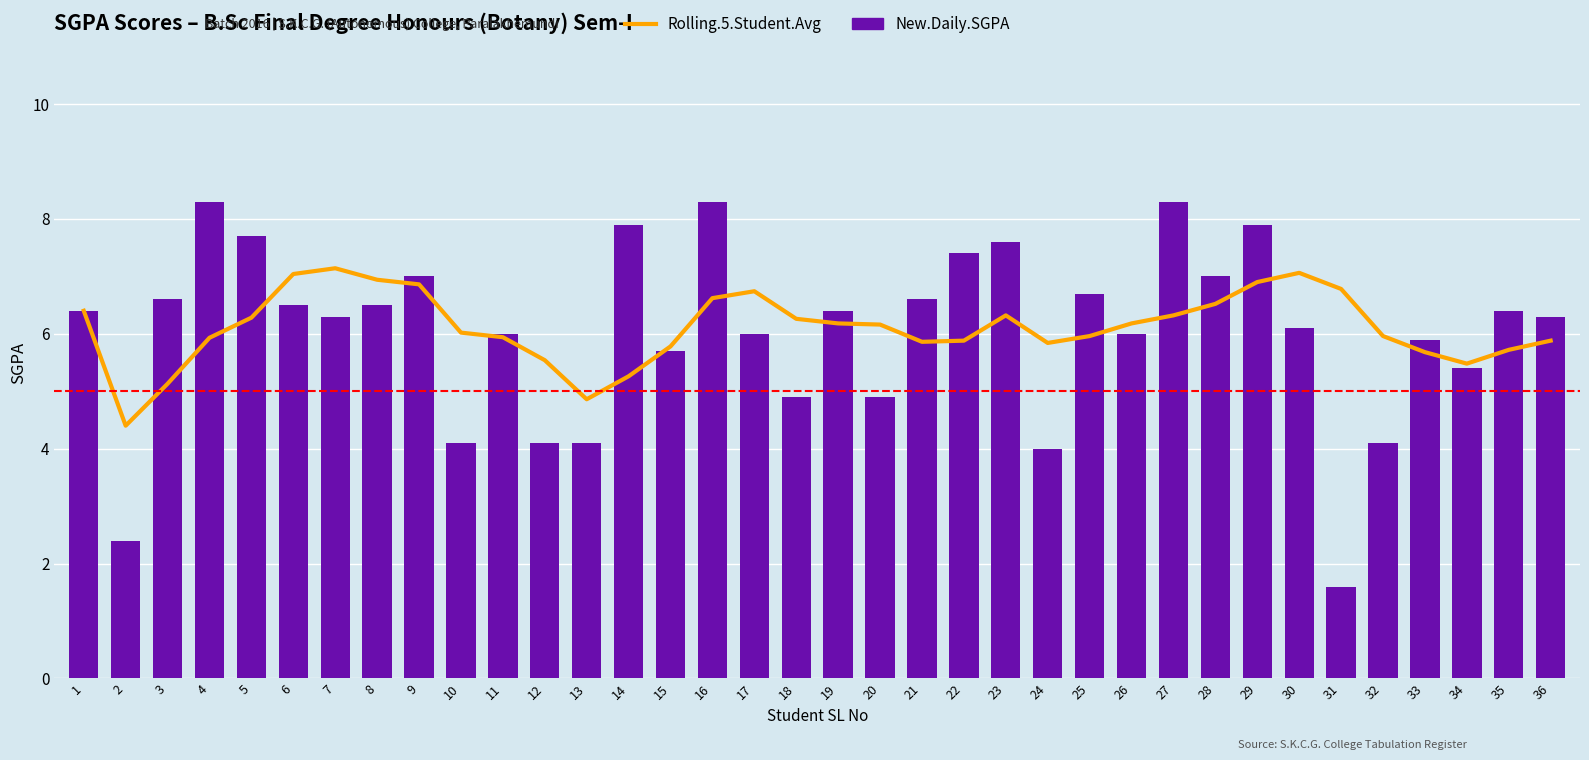

Reading left to right, extract all data points from this chart.

Rolling.5.Student.Avg: 1=6.4	2=4.4	3=5.1	4=5.9	5=6.3	6=7.0	7=7.1	8=6.9	9=6.9	10=6.0	11=5.9	12=5.5	13=4.9	14=5.3	15=5.8	16=6.6	17=6.7	18=6.3	19=6.2	20=6.2	21=5.9	22=5.9	23=6.3	24=5.8	25=6.0	26=6.2	27=6.3	28=6.5	29=6.9	30=7.1	31=6.8	32=6.0	33=5.7	34=5.5	35=5.7	36=5.9
New.Daily.SGPA: 1=6.4	2=2.4	3=6.6	4=8.3	5=7.7	6=6.5	7=6.3	8=6.5	9=7.0	10=4.1	11=6.0	12=4.1	13=4.1	14=7.9	15=5.7	16=8.3	17=6.0	18=4.9	19=6.4	20=4.9	21=6.6	22=7.4	23=7.6	24=4.0	25=6.7	26=6.0	27=8.3	28=7.0	29=7.9	30=6.1	31=1.6	32=4.1	33=5.9	34=5.4	35=6.4	36=6.3